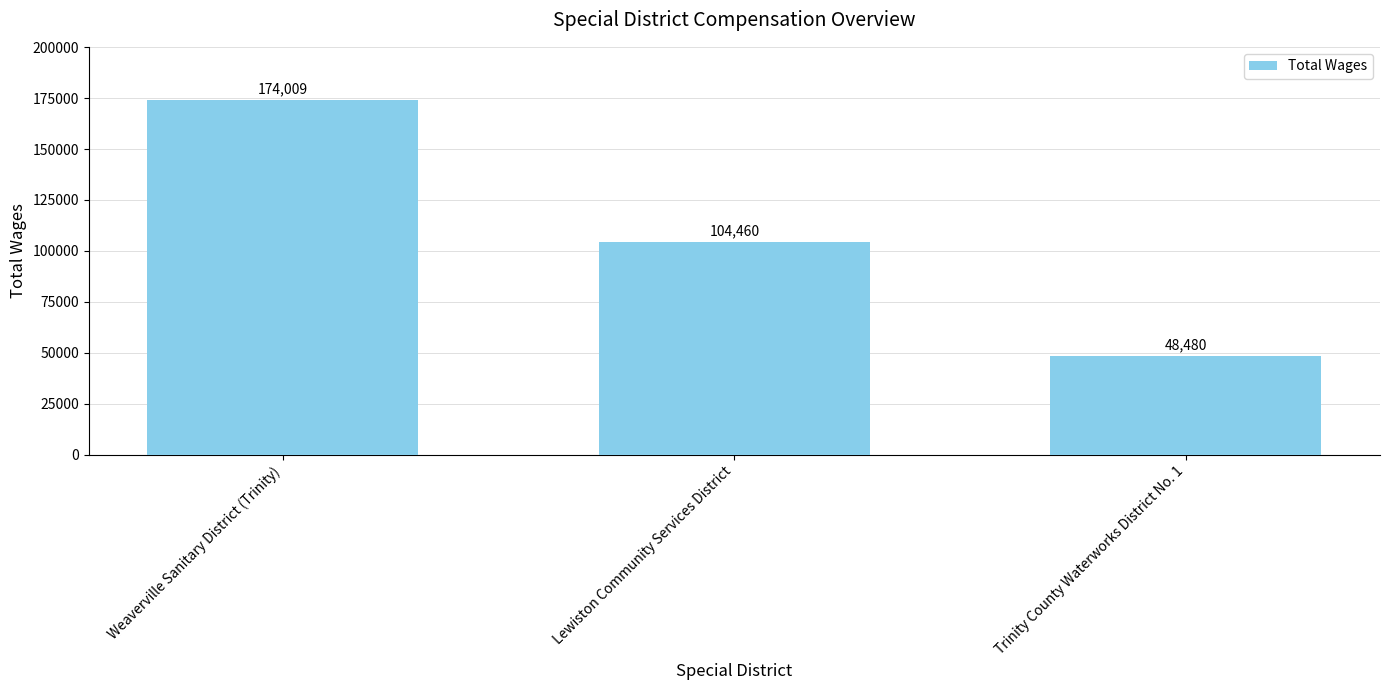

Rank the categories by value from highest to lowest.

Weaverville Sanitary District (Trinity), Lewiston Community Services District, Trinity County Waterworks District No. 1